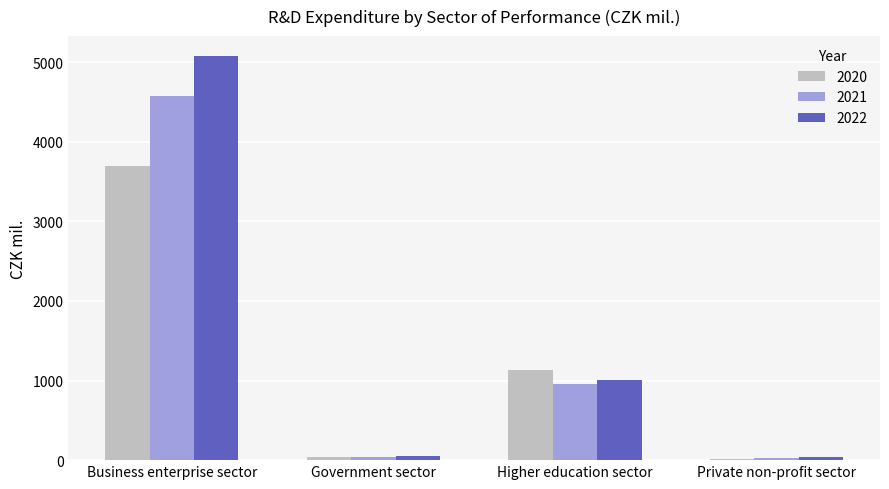

Which series changed the most between Business enterprise sector and Higher education sector?

2022